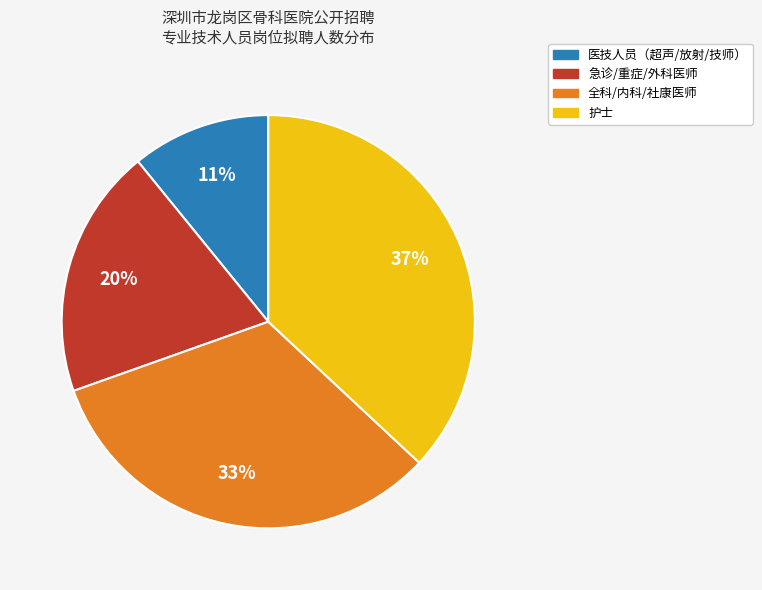

To the nearest percent, what is the difference between the largest and smallest slice percentages?

26%